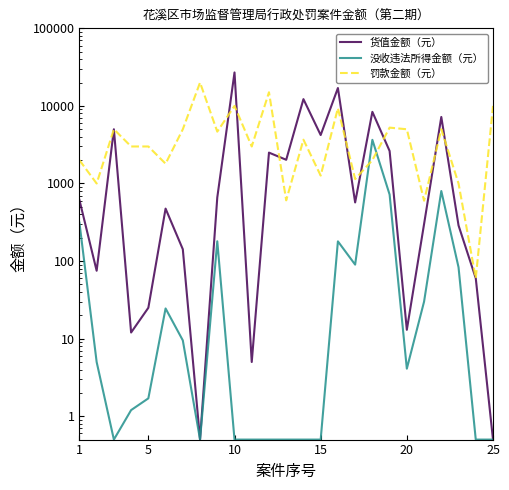

The value of 货值金额（元） at 23 is 79.1. True or false?

False